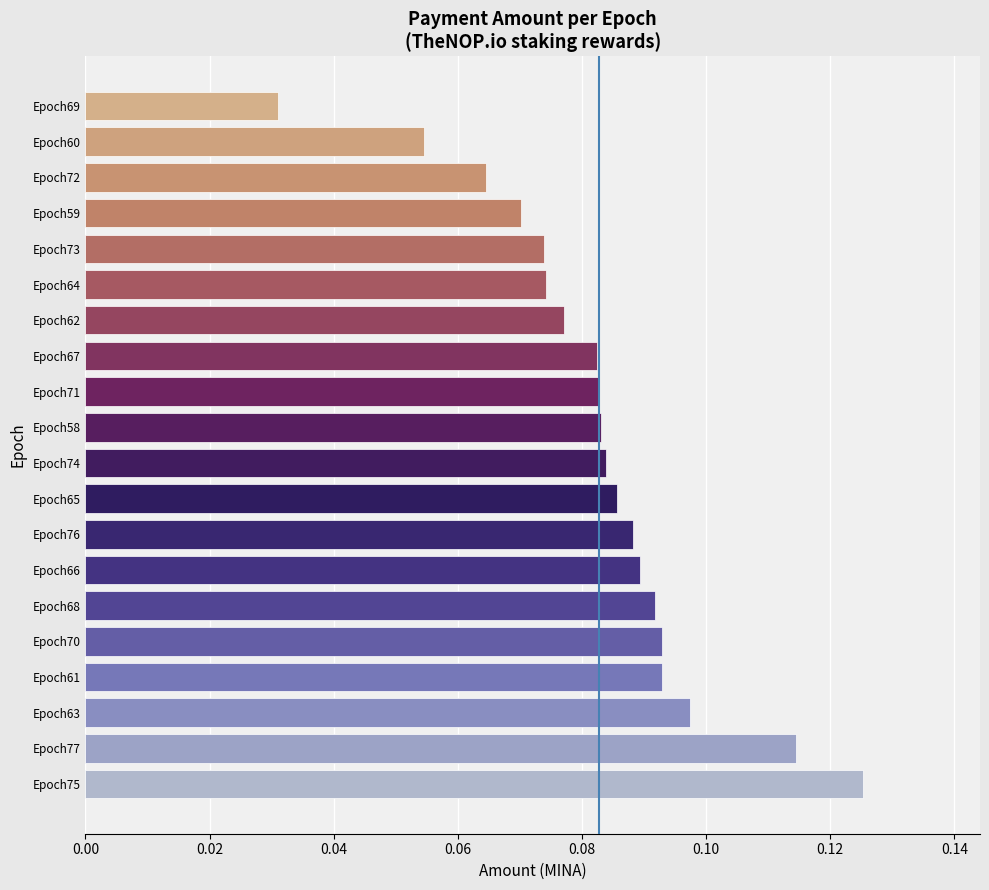

Count the values in the range 0 to 1.

20